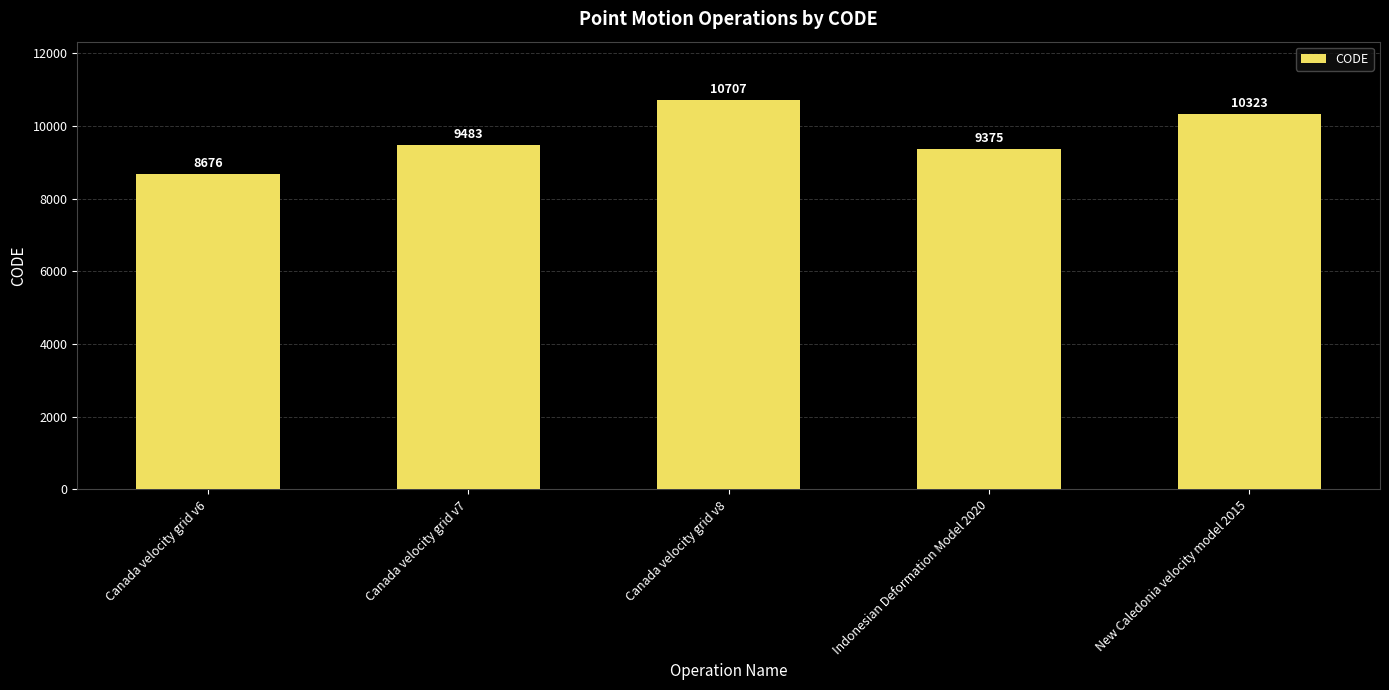

Which category has the highest value across all series?

Canada velocity grid v8